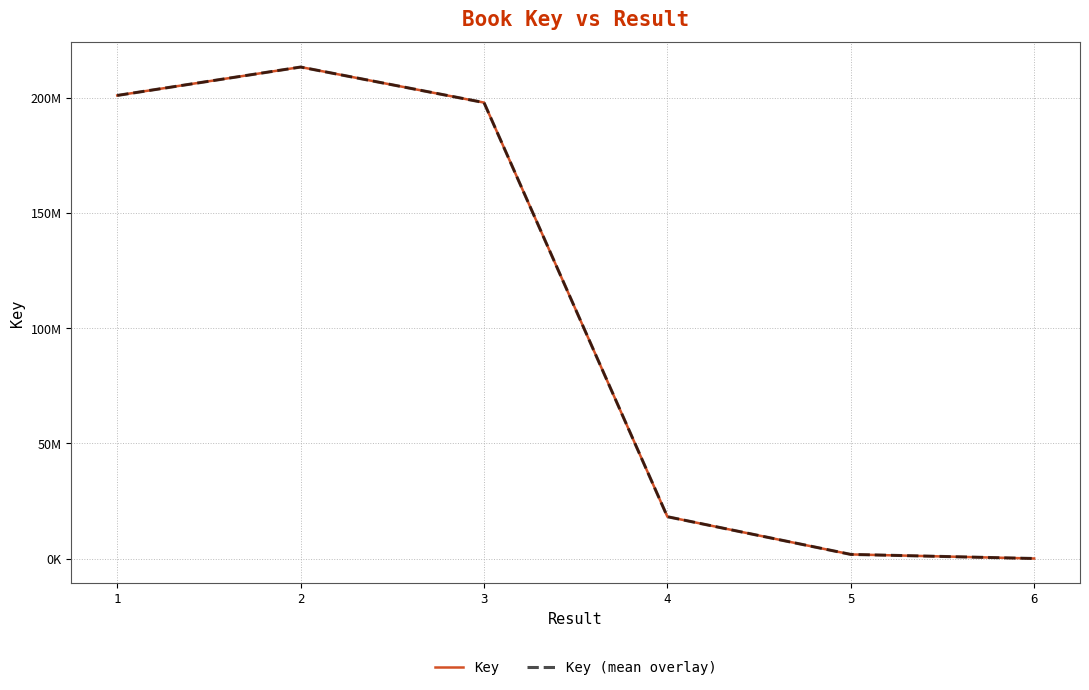

What is the sum of the Key (mean overlay) values at 4 and 6?

18164331